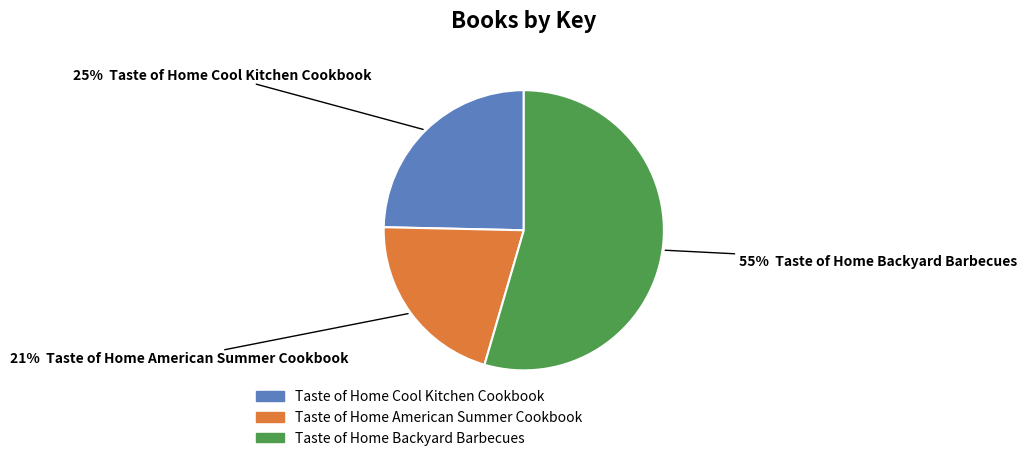

To the nearest percent, what is the difference between the Taste of Home Backyard Barbecues and Taste of Home American Summer Cookbook slice percentages?

34%